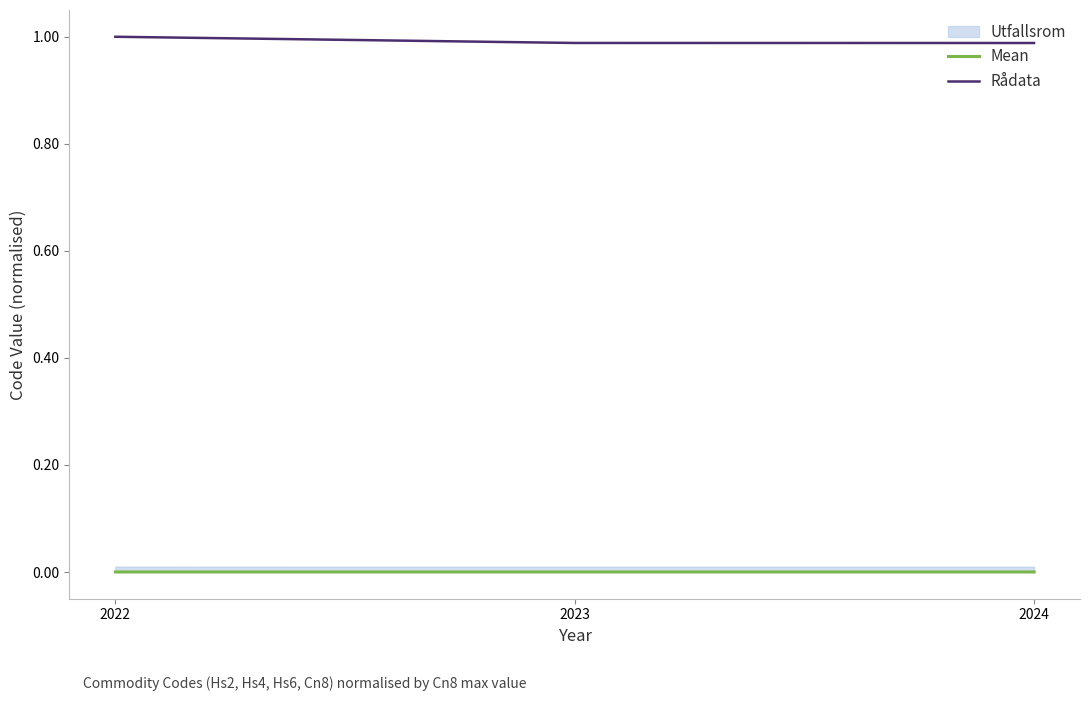

The value of Rådata at 2022 is 0.5. True or false?

False